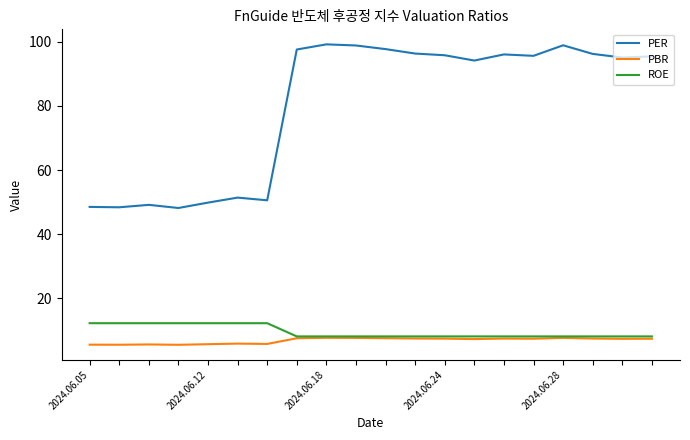

Rank the series by their maximum value, from lowest to highest.

PBR, ROE, PER